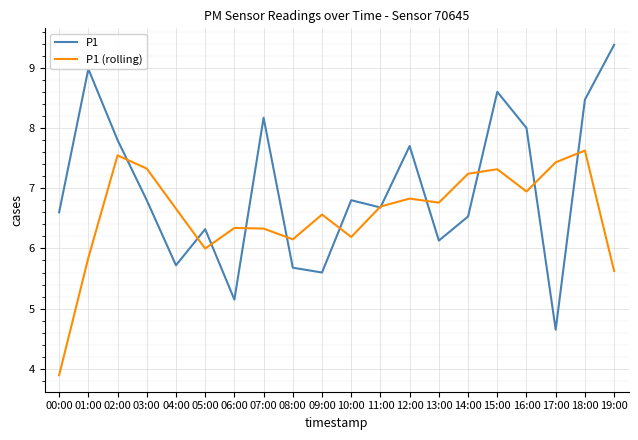

At which label does P1 (rolling) first exceed 6?

02:00